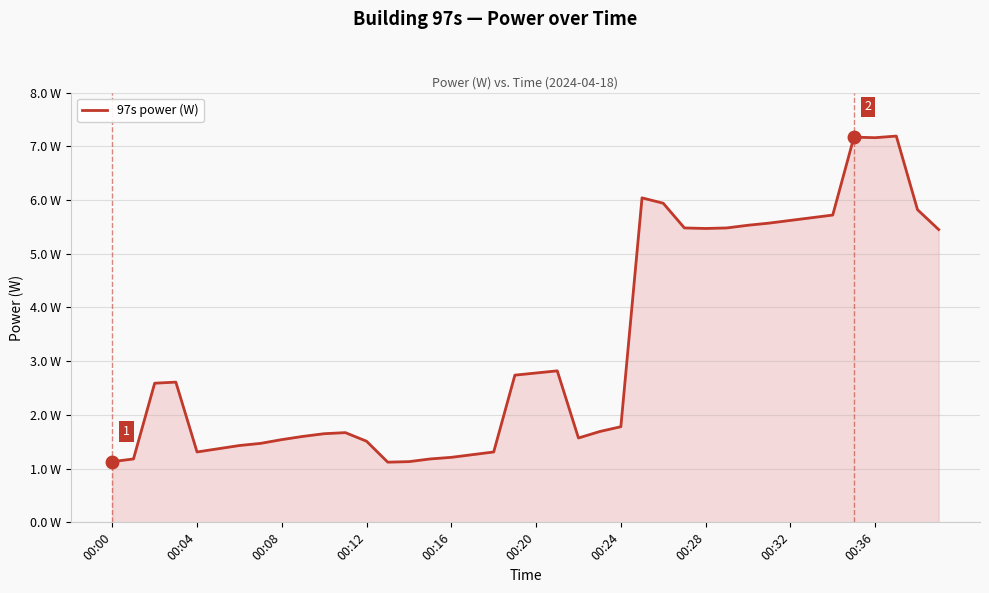

Does the chart have visible grid lines?

Yes